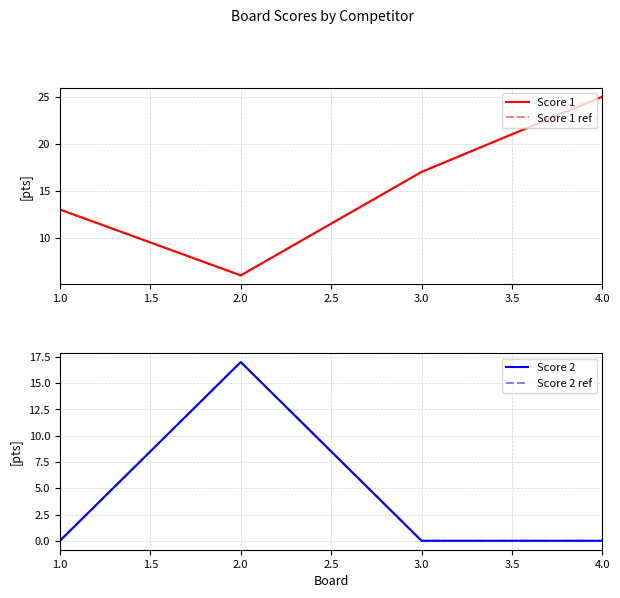

Read the Score 1 ref value at 4.0.

25